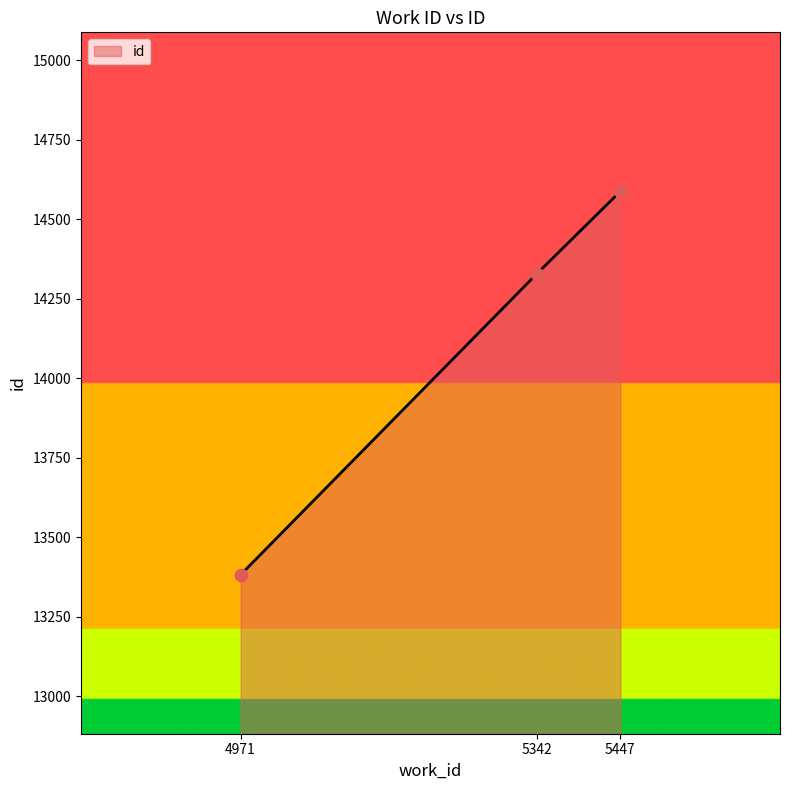

What is the change in value from 4971 to 5342?

+946